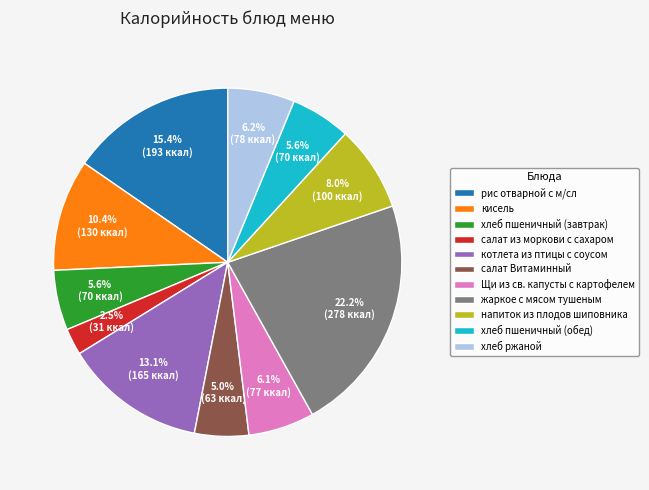

Count the number of slices in the pie.

11